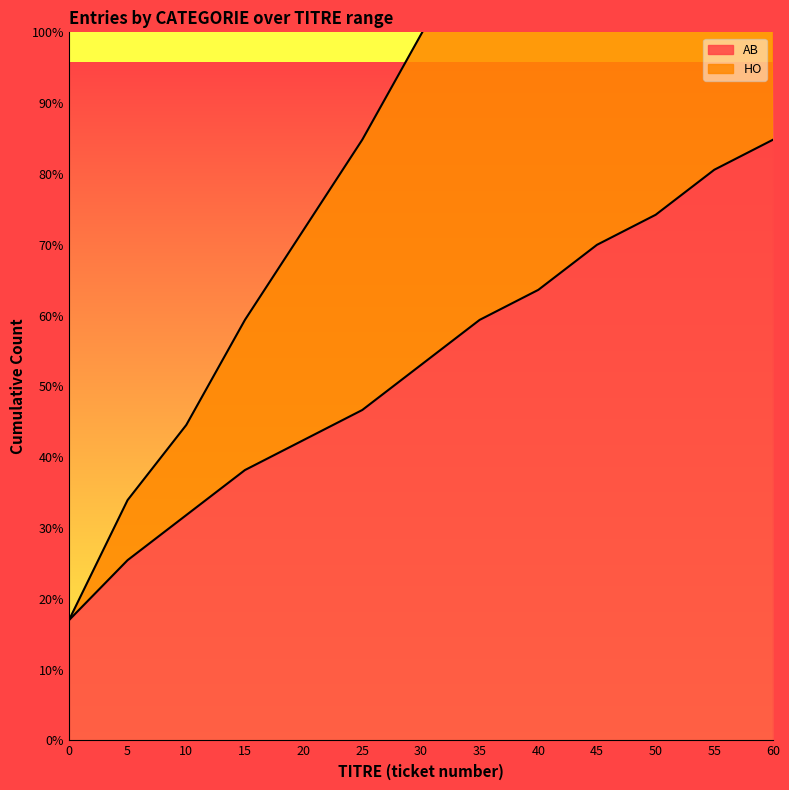

What are all the series names shown in the legend?

AB, HO